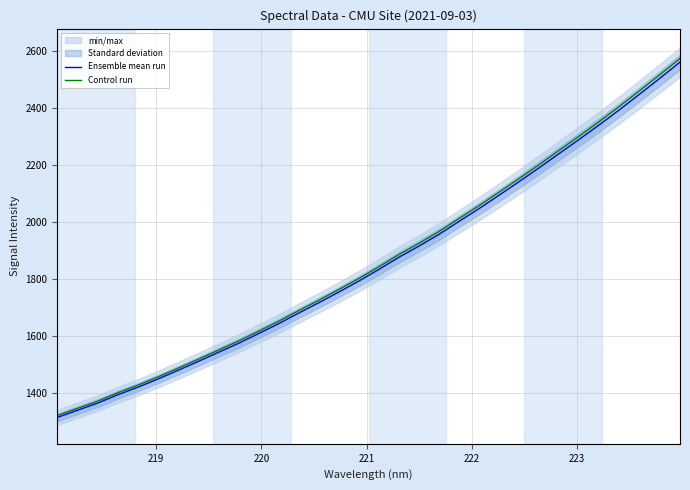

What is the maximum value for Control run?

2573.4